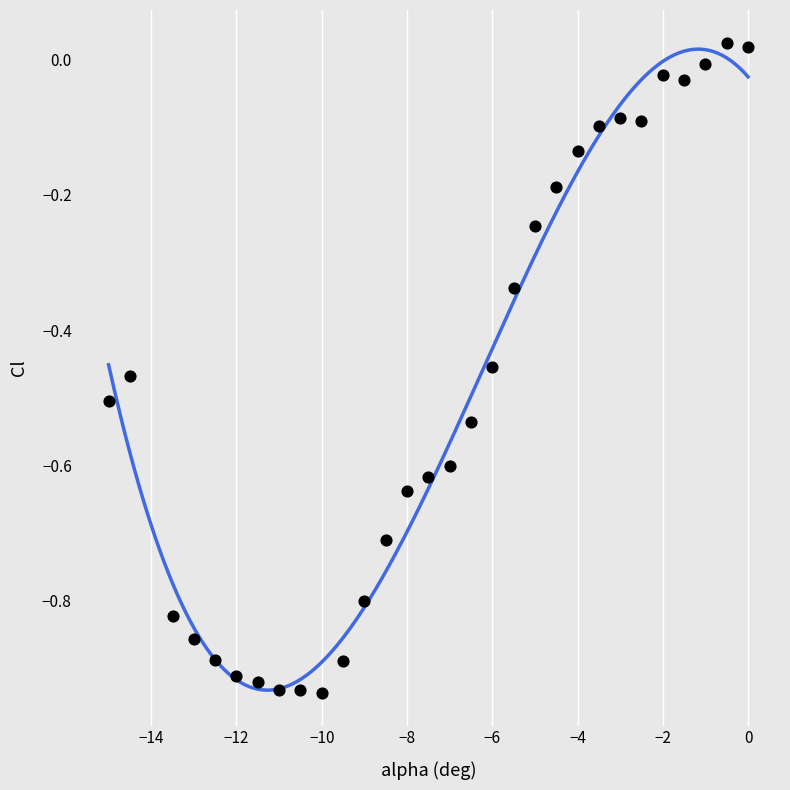

What is the range of Y values (max minus min)?

1.0